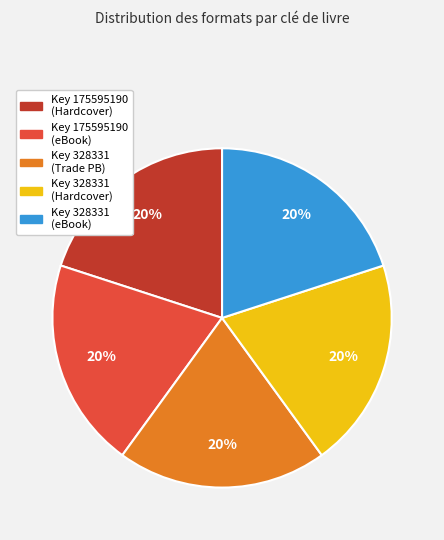

To the nearest percent, what is the difference between the largest and smallest slice percentages?

0%